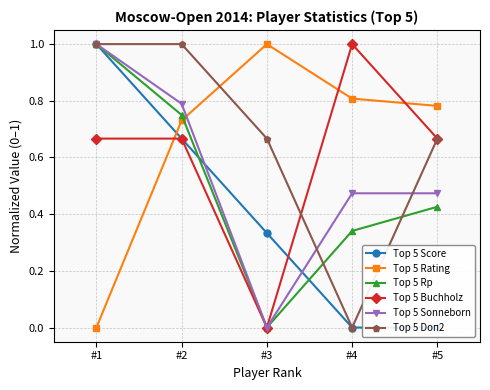

At which category does Top 5 Buchholz reach its first local peak?

#4